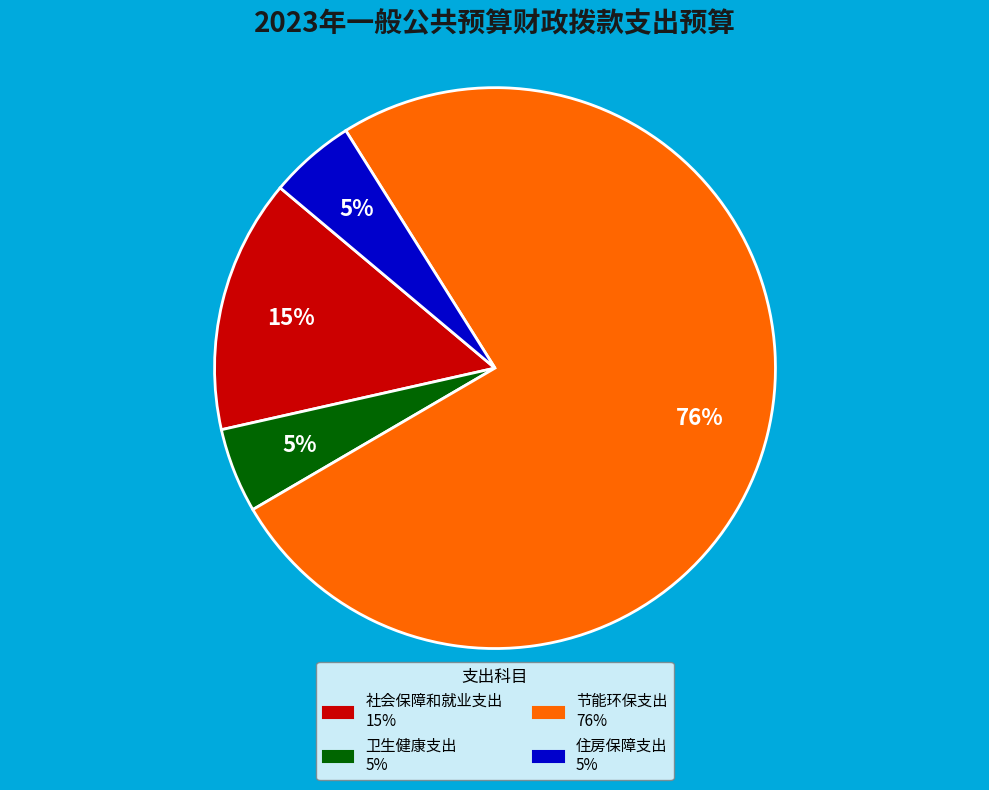

Is 卫生健康支出 the majority of the pie?

No